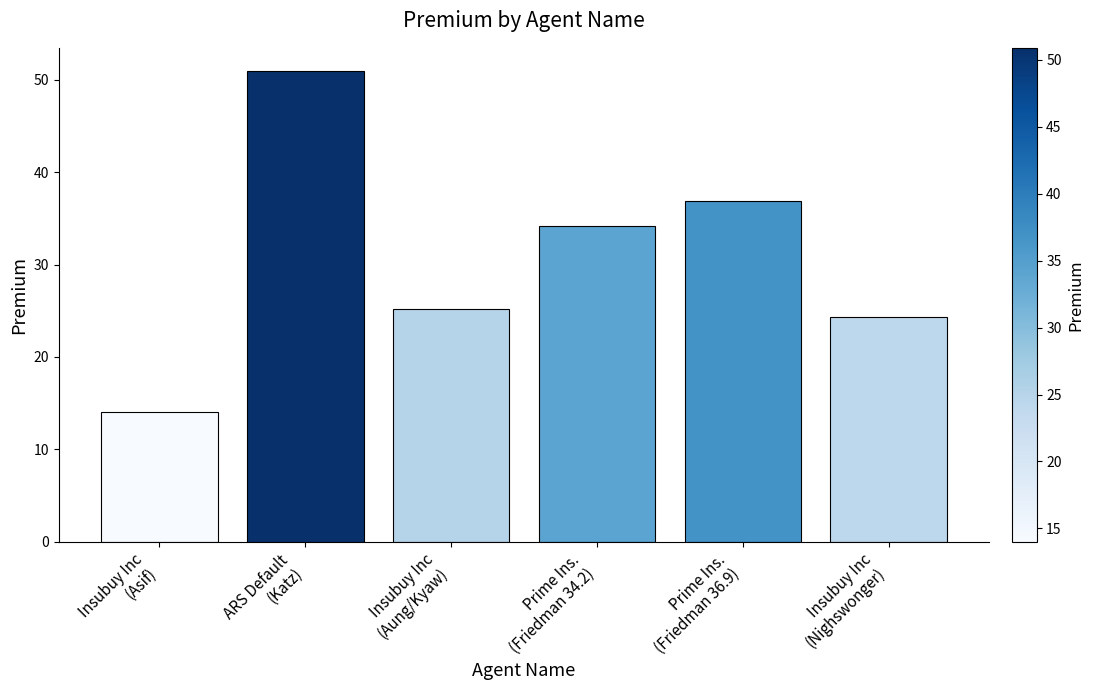

What is the label of the 4th bar from the right?

Insubuy Inc
(Aung/Kyaw)